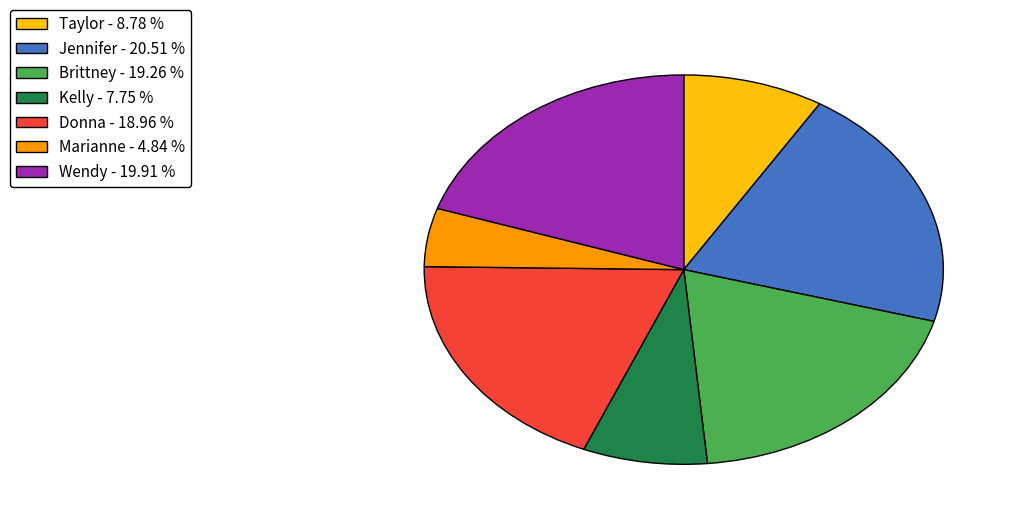

Between Marianne - 4.84 % and Brittney - 19.26 %, which is larger?

Brittney - 19.26 %